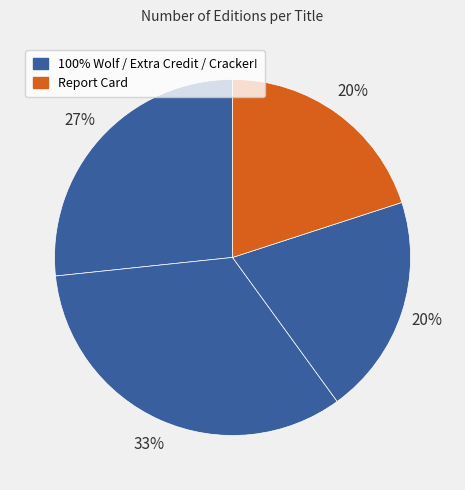

To the nearest percent, what is the average slice percentage?

25%